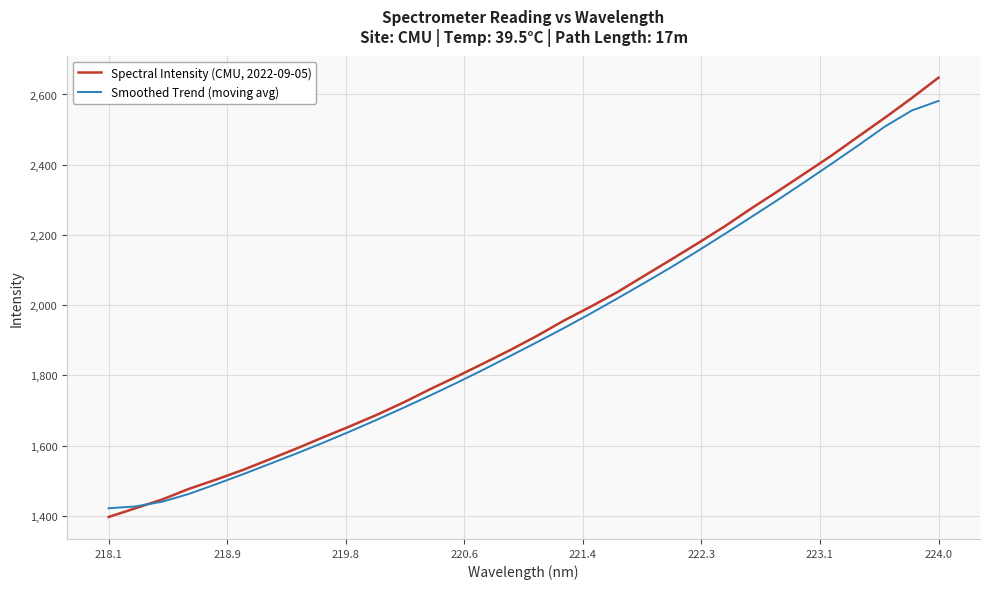

Which series has the largest range (max minus min)?

Spectral Intensity (CMU, 2022-09-05)